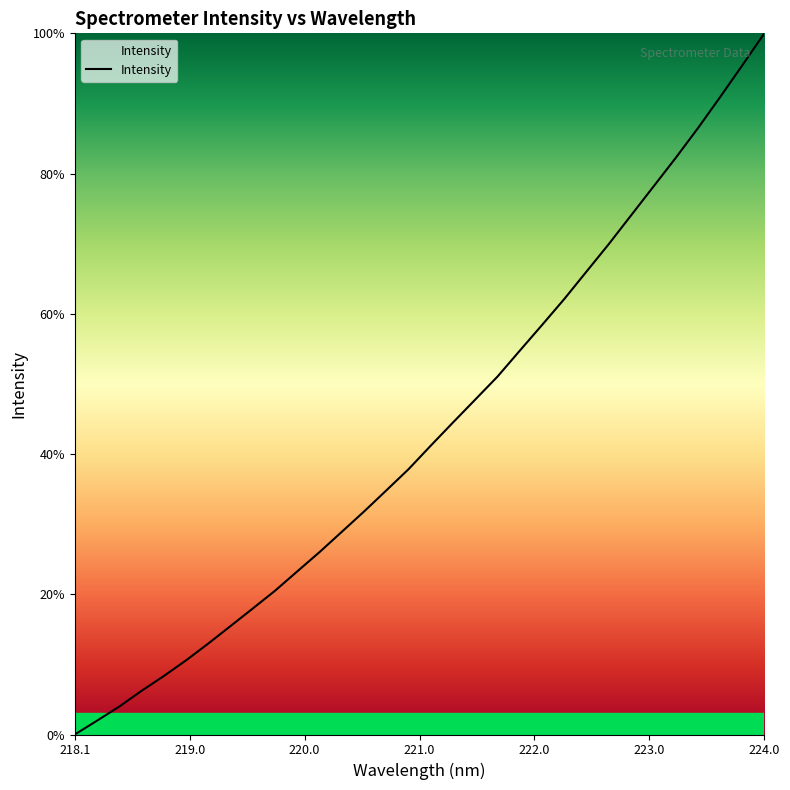

What is the difference between the maximum and minimum values?

100.0